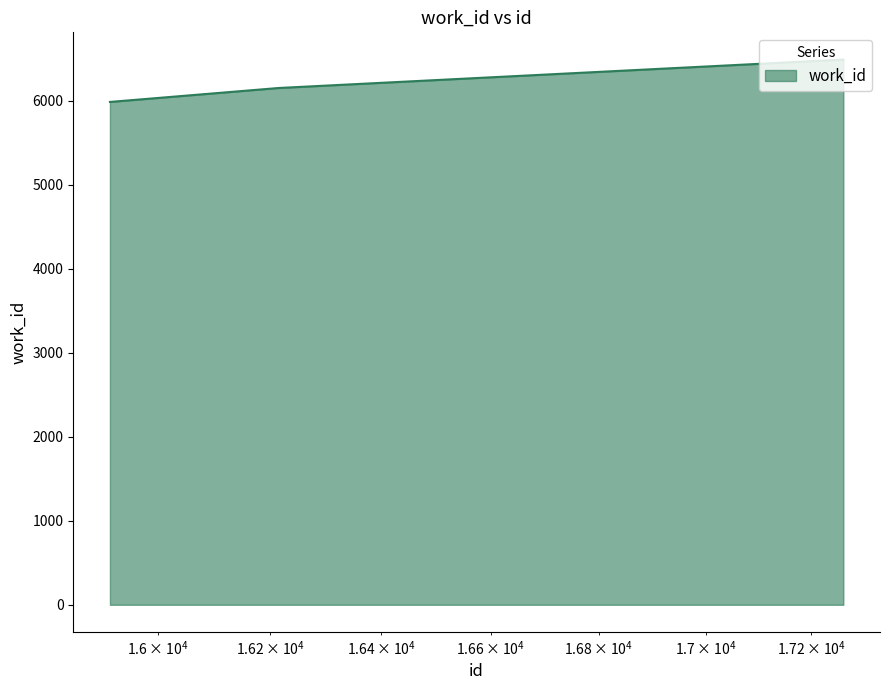

What is the difference between the maximum and minimum values?

504